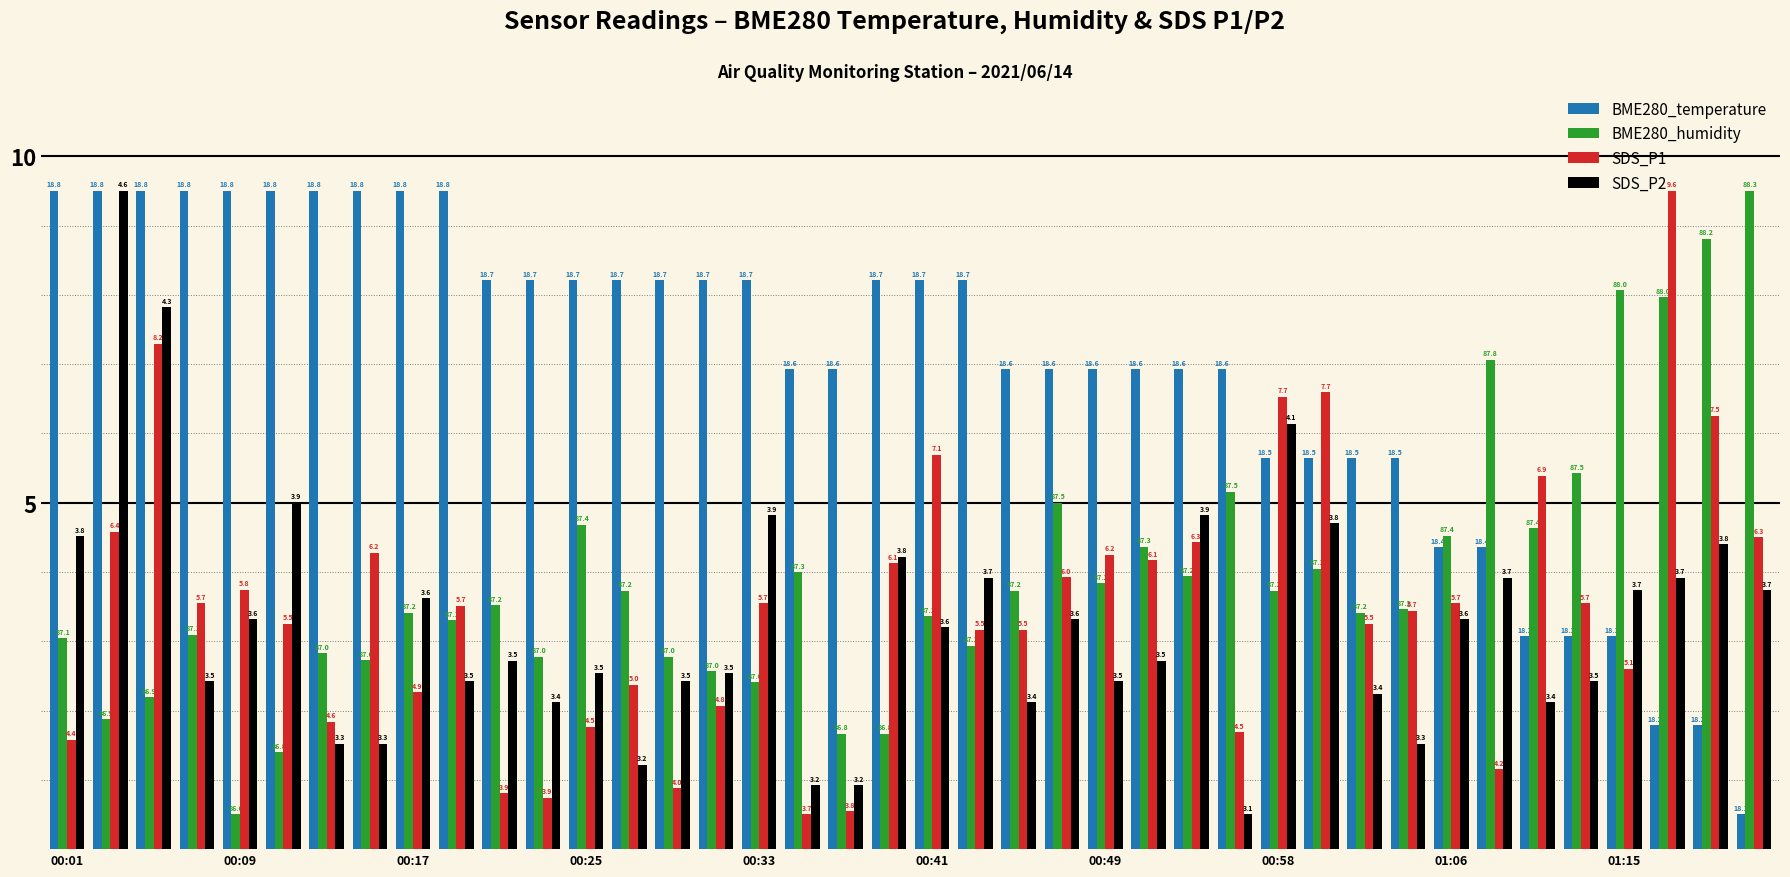

What is the difference between the maximum and minimum values in the SDS_P2 series?

9.0